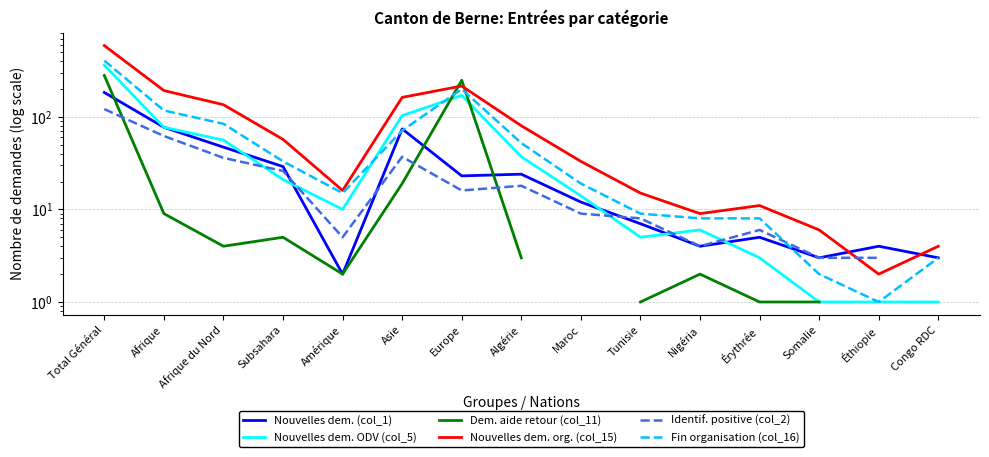

What is the spread (max minus min) of values at Afrique du Nord?

131.0